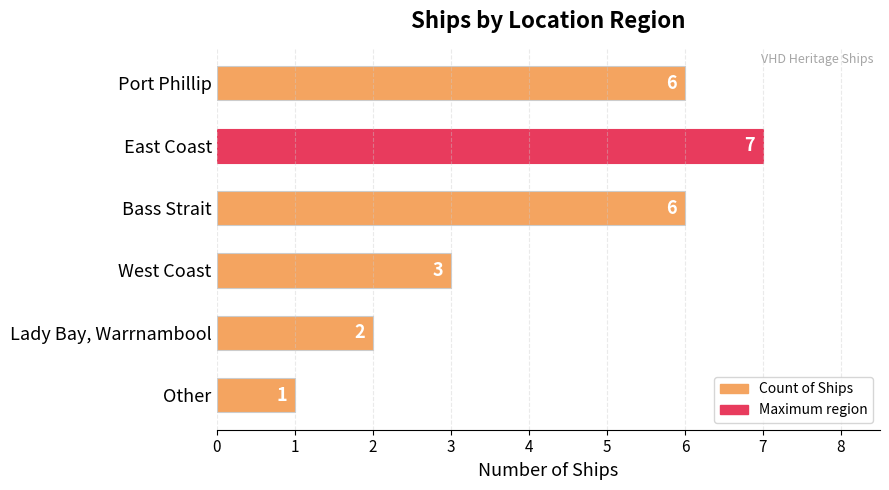

Approximately how many times larger is the value at Lady Bay, Warrnambool compared to Bass Strait?

0.3